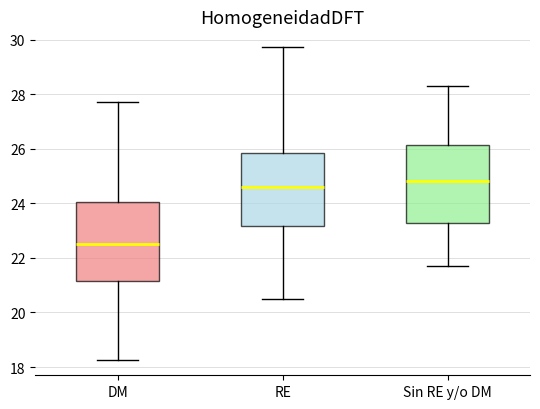

Which box's median line is the highest?

Sin RE y/o DM